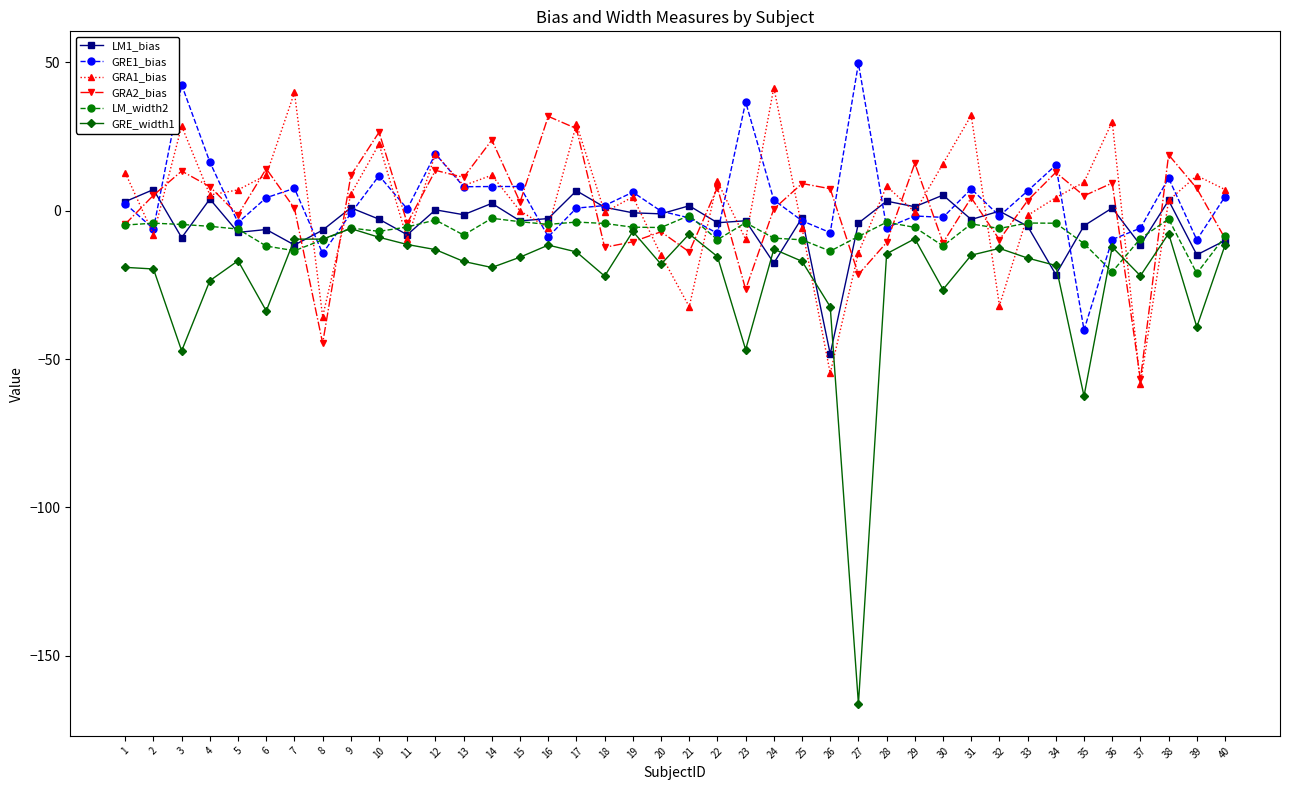

True or false: GRE1_bias has more than 2 points higher than both neighbors.

True